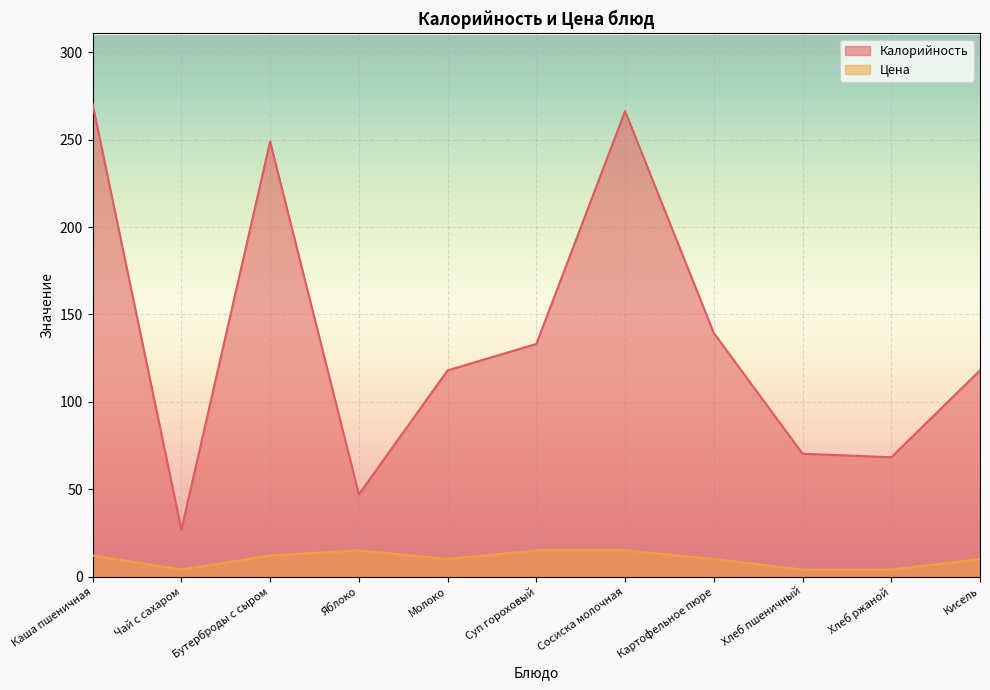

At which category does the chart reach its peak across all series?

Каша пшеничная